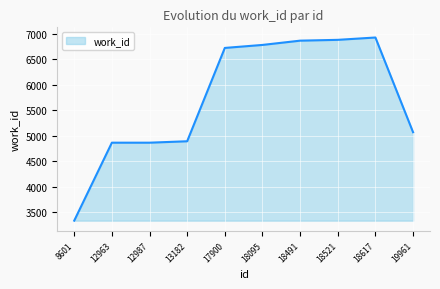

What is the change in value from 13182 to 18617?

+2040